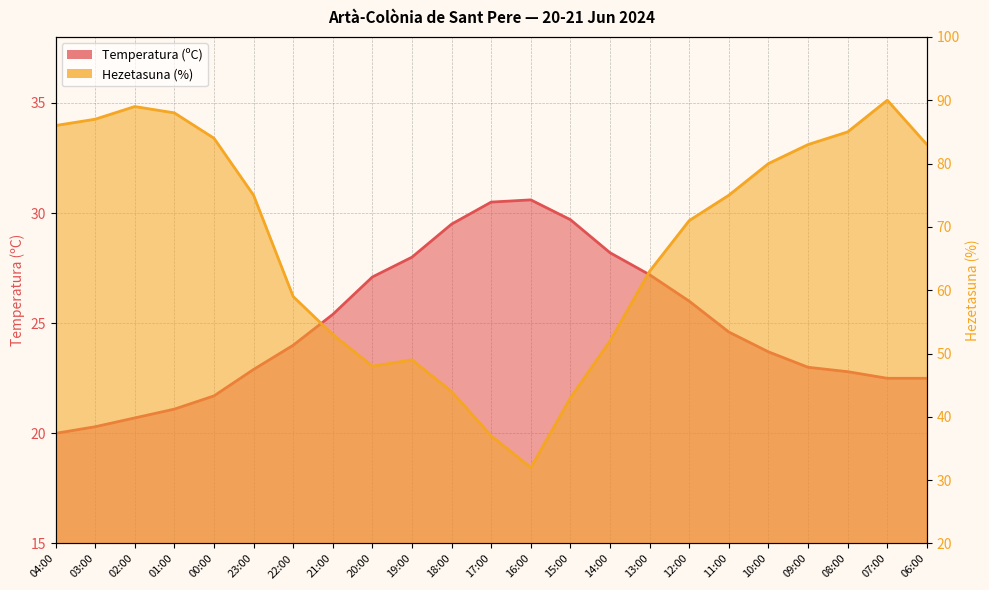

What is the highest value of the Temperatura (ºC) series?

30.6